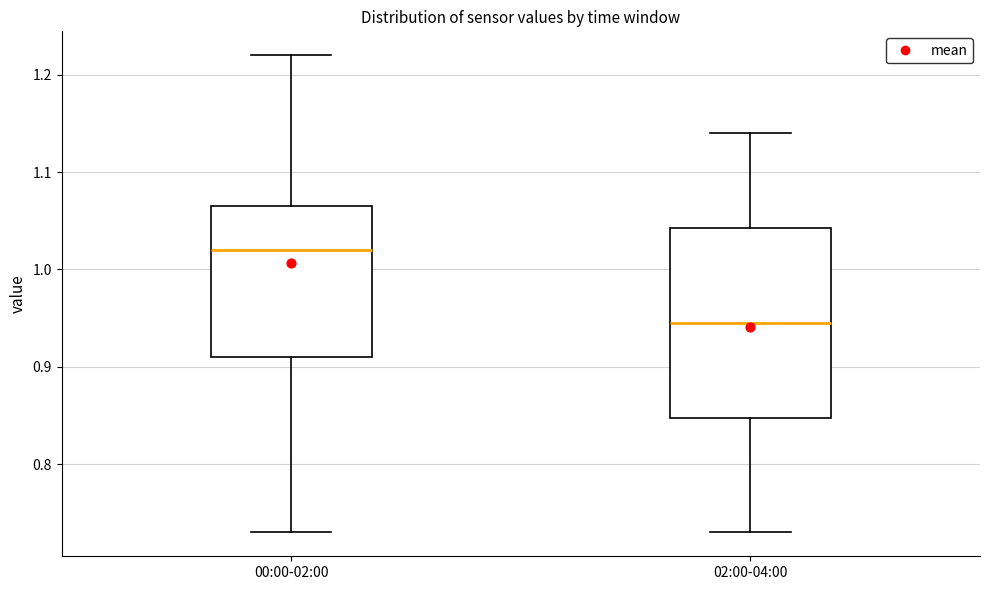

Reading left to right, read every box against the y-axis: the position of its median line, the range the box covers, and the ends of its whiskers. The values are not printed on the chart, so give them approximately, as read against the axis.

00:00-02:00: median 1.02, box 0.91 to 1.07, whiskers 0.73 to 1.22
02:00-04:00: median 0.95, box 0.85 to 1.04, whiskers 0.73 to 1.14